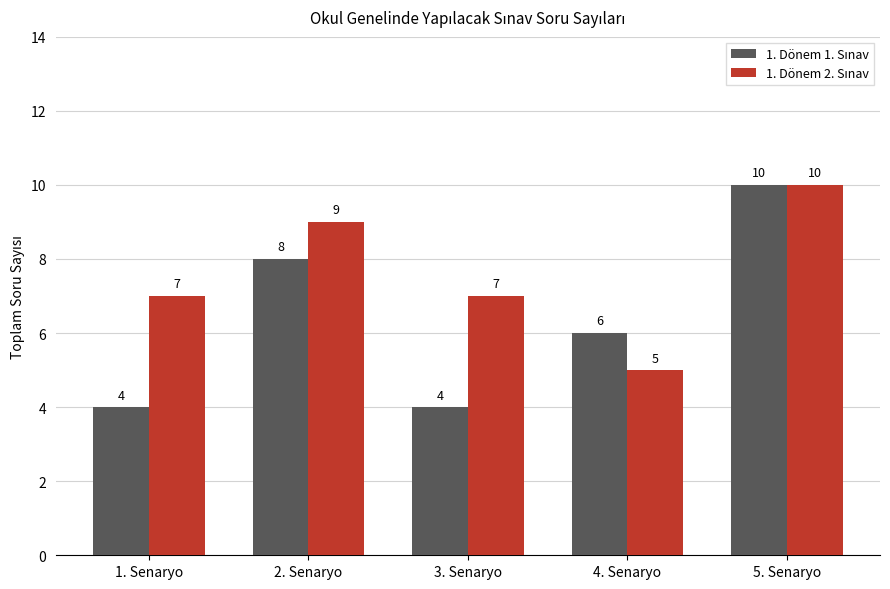

What is the total value across all series at 3. Senaryo?

11